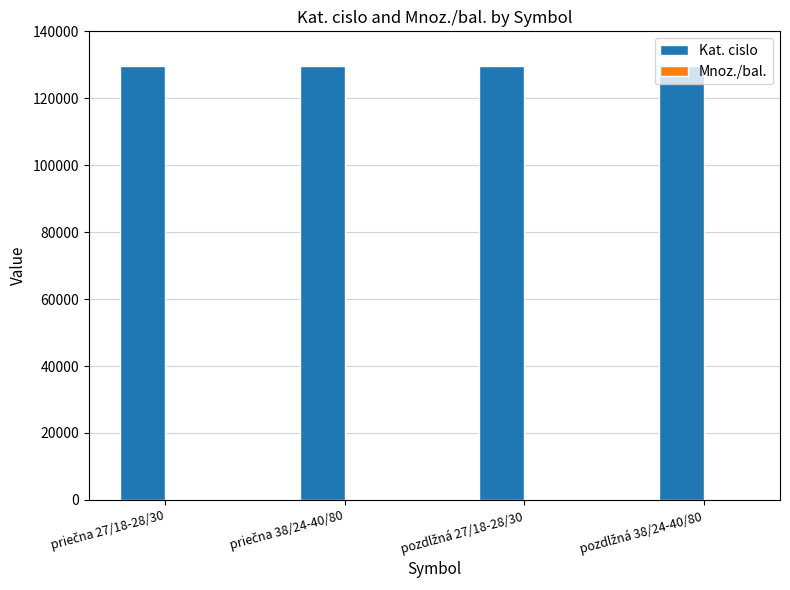

What is the greatest value displayed?

129631